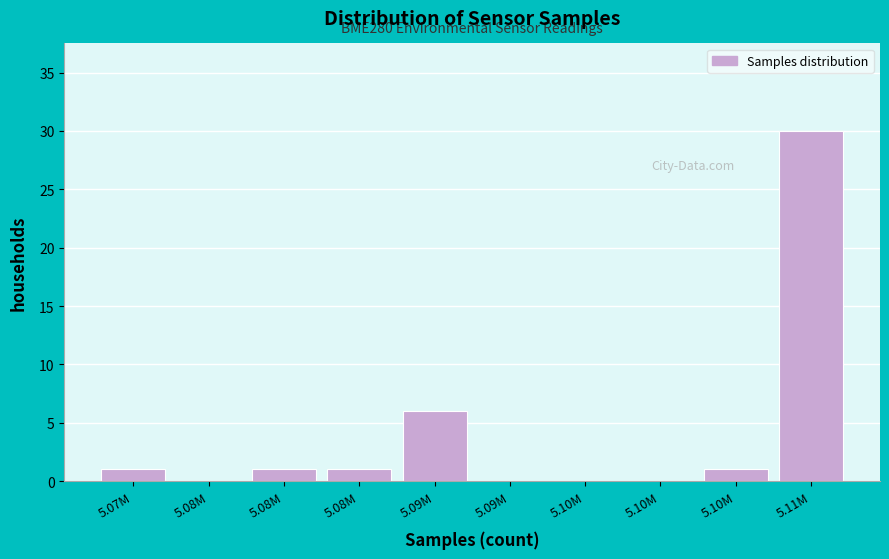

Count the number of categories in the chart.

10